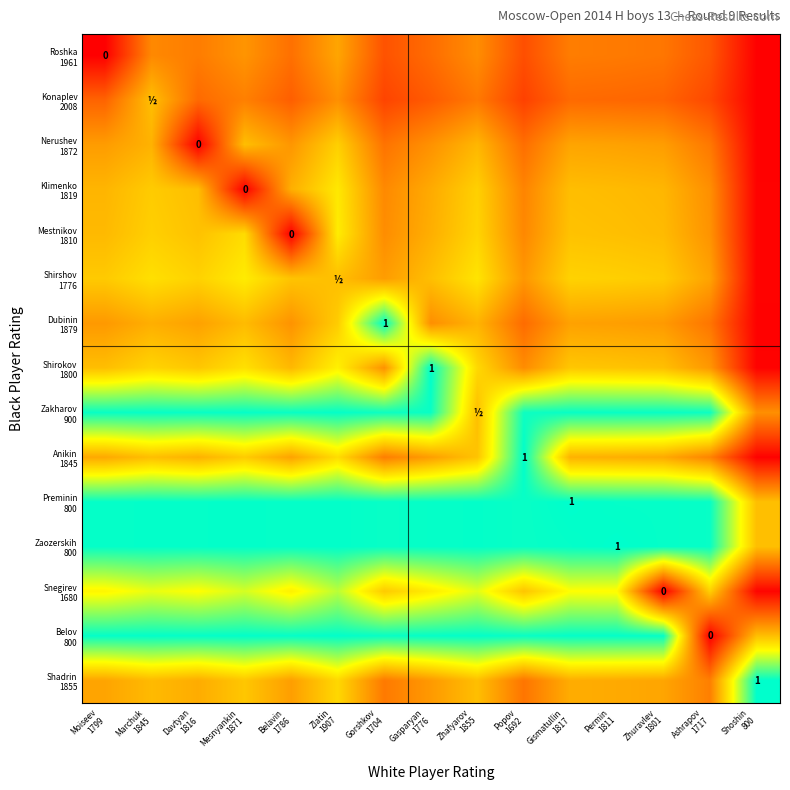

List the series in order of their peak value, lowest first.

Roshka 1961, Konaplev 2008, Nerushev 1872, Klimenko 1819, Shirshov 1776, Mestnikov 1810, Snegirev 1680, Zakharov 900, Belov 800, Dubinin 1879, Shirokov 1800, Anikin 1845, Preminin 800, Zaozerskih 800, Shadrin 1855